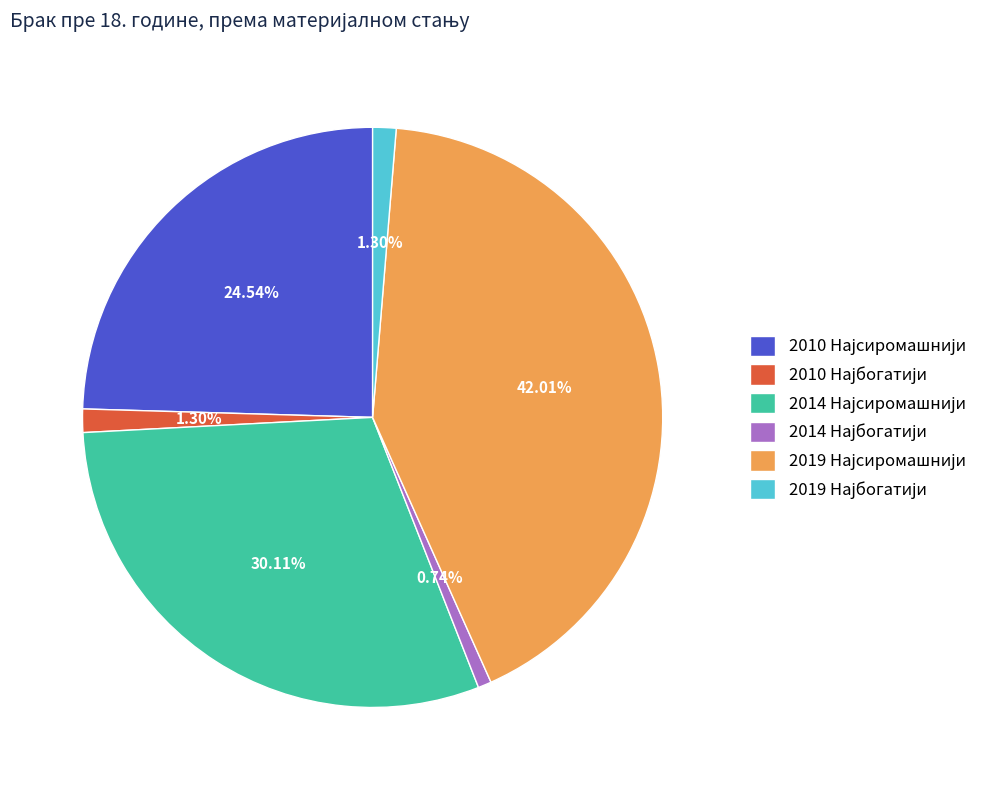

Does any single category account for the majority?

No